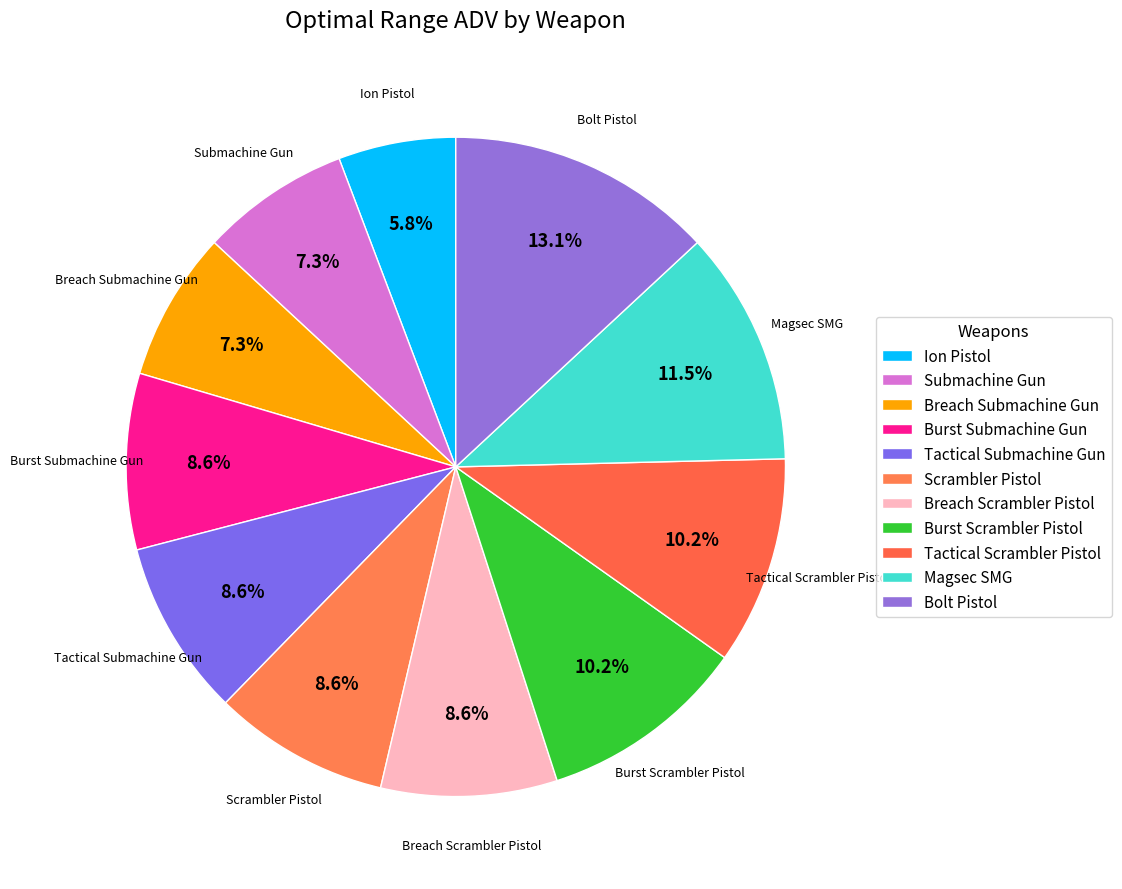

How many segments does this pie chart have?

11